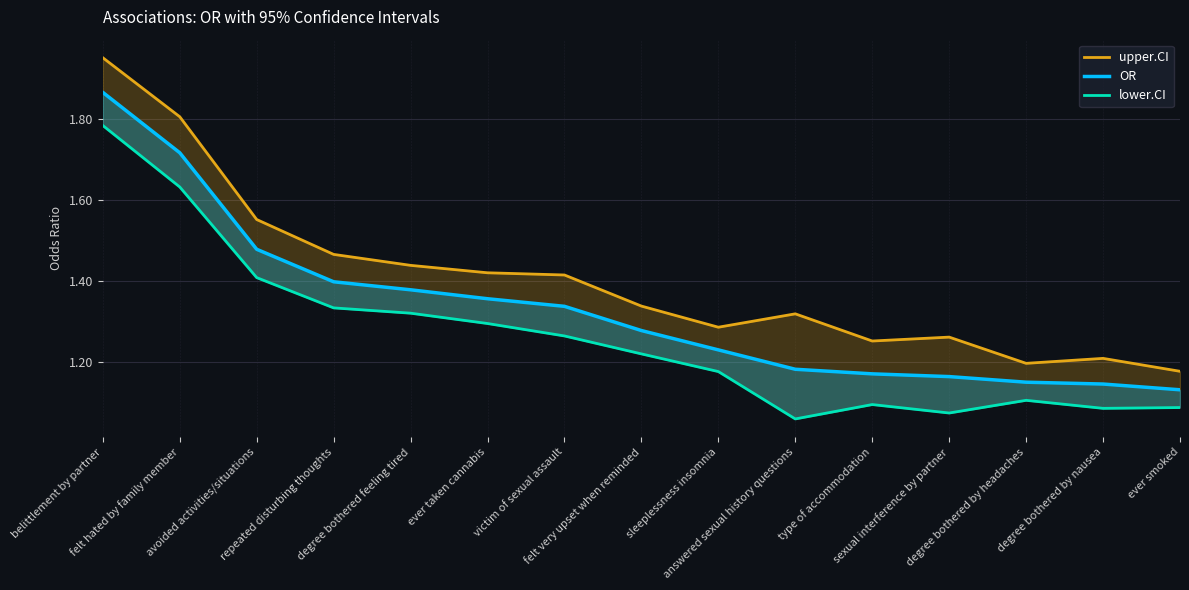

How many lines are shown in the chart?

3